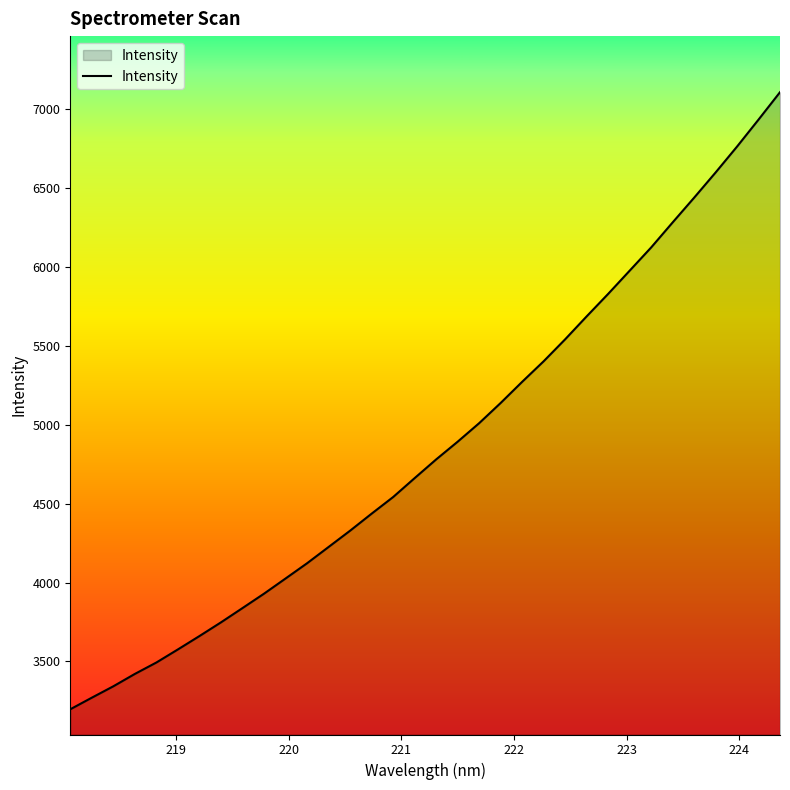

What is the greatest value displayed?

7106.7